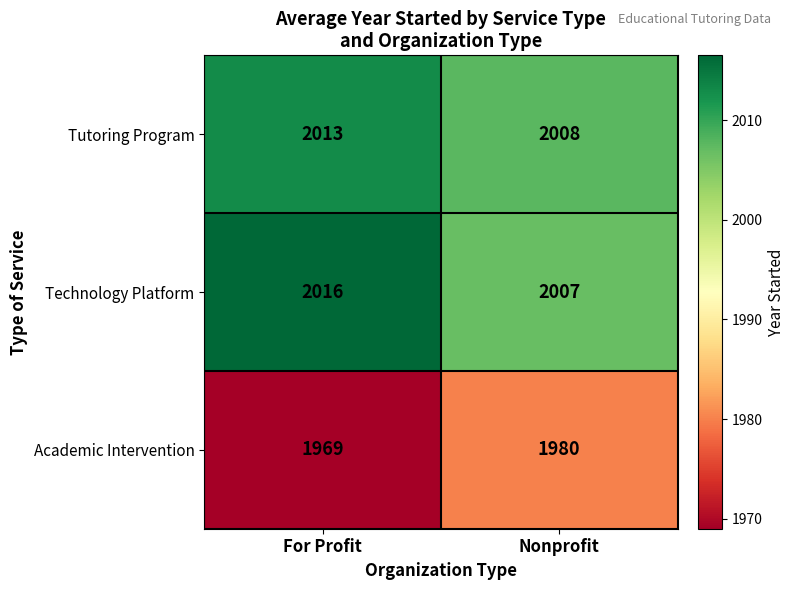

What is the spread (max minus min) of values at Nonprofit?

28